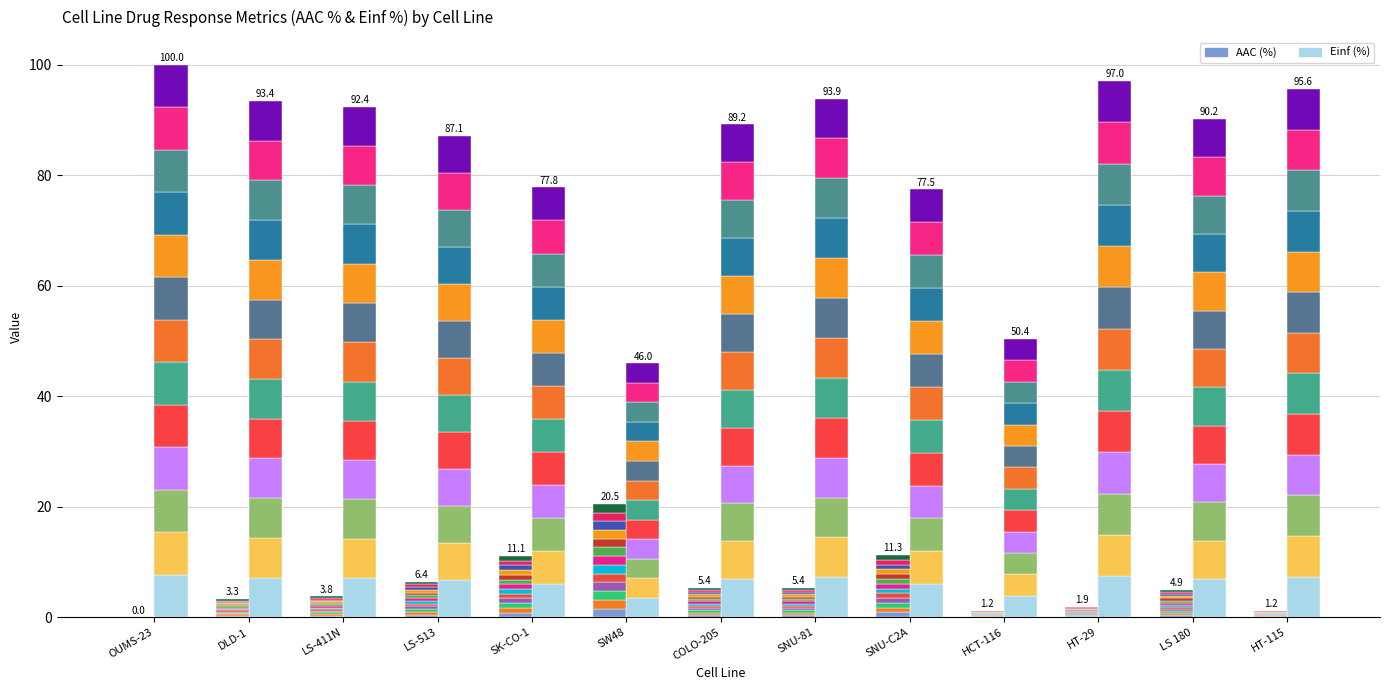

How many data points in AAC (%) seg 1 are above 0?

12